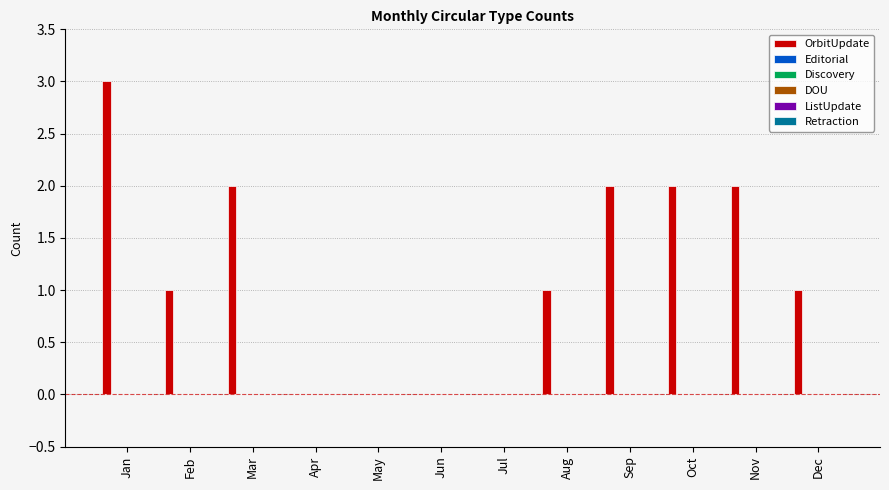

Are the bars horizontal?

No